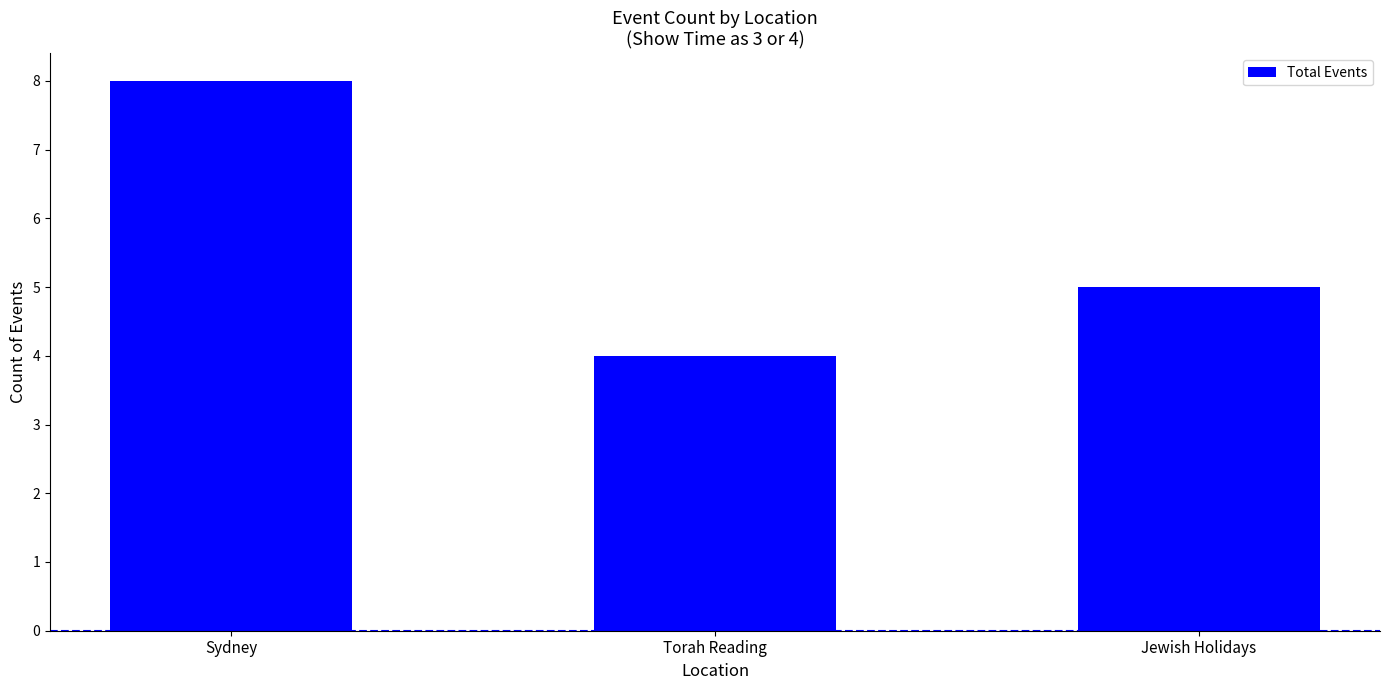

Reading left to right, what are all the values shown in this chart?

8	4	5